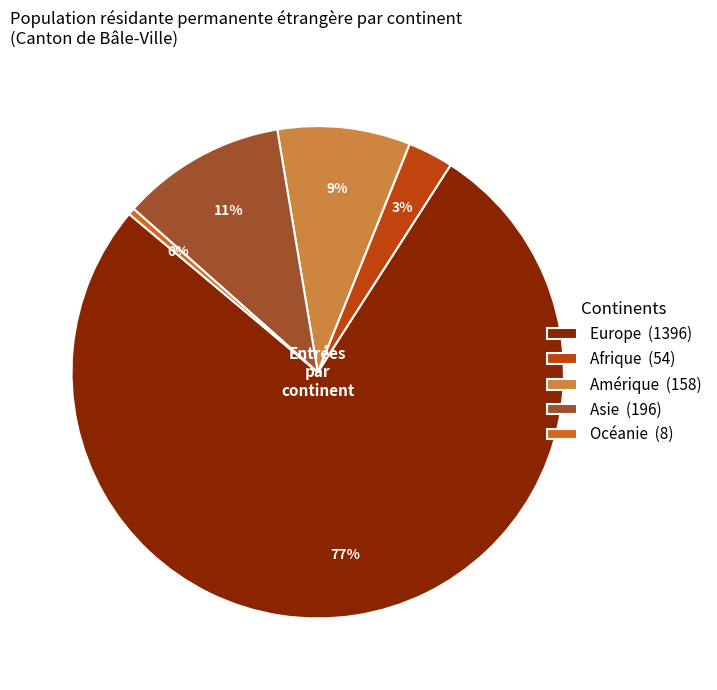

To the nearest percent, what is the combined percentage of Afrique and Amérique?

12%